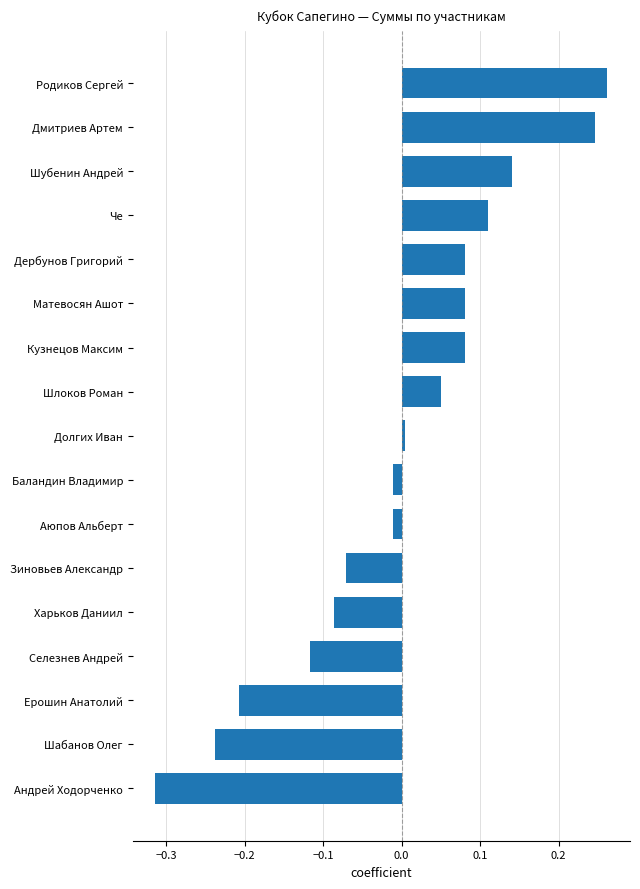

Count the number of values greater than 0.

9